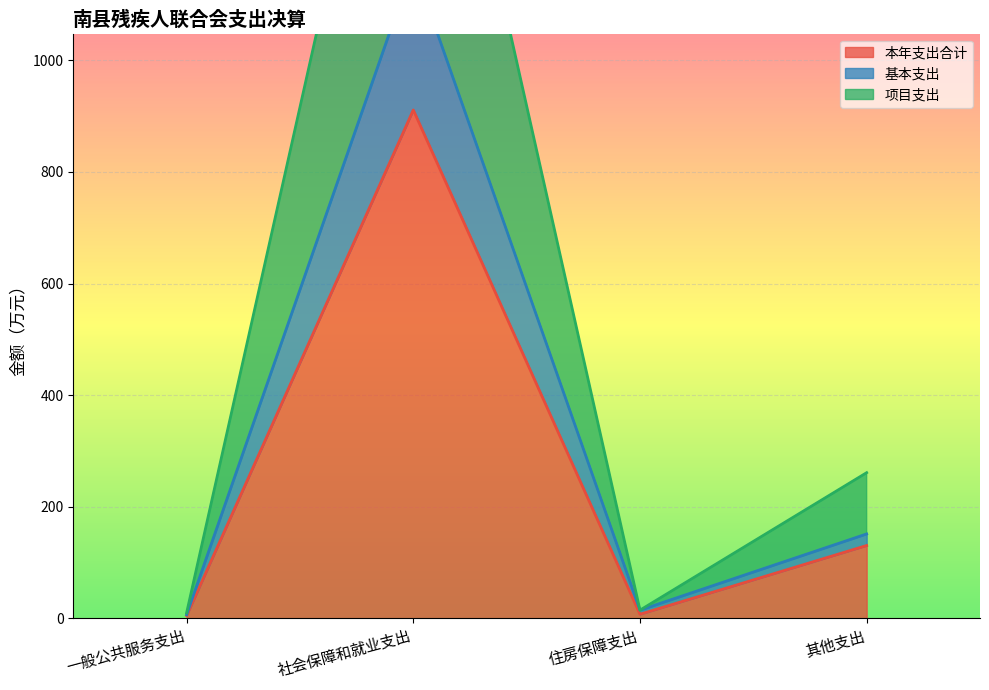

Reading left to right, what are all the values shown in this chart?

本年支出合计: 一般公共服务支出=4.9	社会保障和就业支出=911.0	住房保障支出=7.3	其他支出=130.5
基本支出: 一般公共服务支出=6.5	社会保障和就业支出=1171.4	住房保障支出=14.6	其他支出=151.2
项目支出: 一般公共服务支出=9.8	社会保障和就业支出=1822.1	住房保障支出=14.6	其他支出=261.0